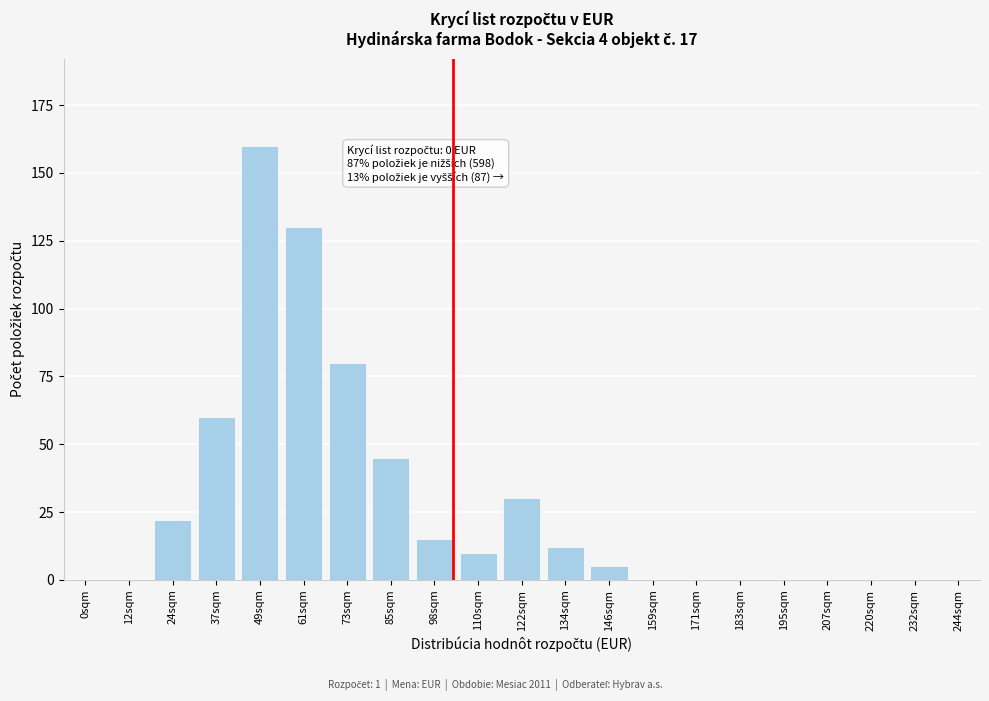

Reading left to right, list all the values displayed in this chart.

0sqm=0	12sqm=0	24sqm=22	37sqm=60	49sqm=160	61sqm=130	73sqm=80	85sqm=45	98sqm=15	110sqm=10	122sqm=30	134sqm=12	146sqm=5	159sqm=0	171sqm=0	183sqm=0	195sqm=0	207sqm=0	220sqm=0	232sqm=0	244sqm=0